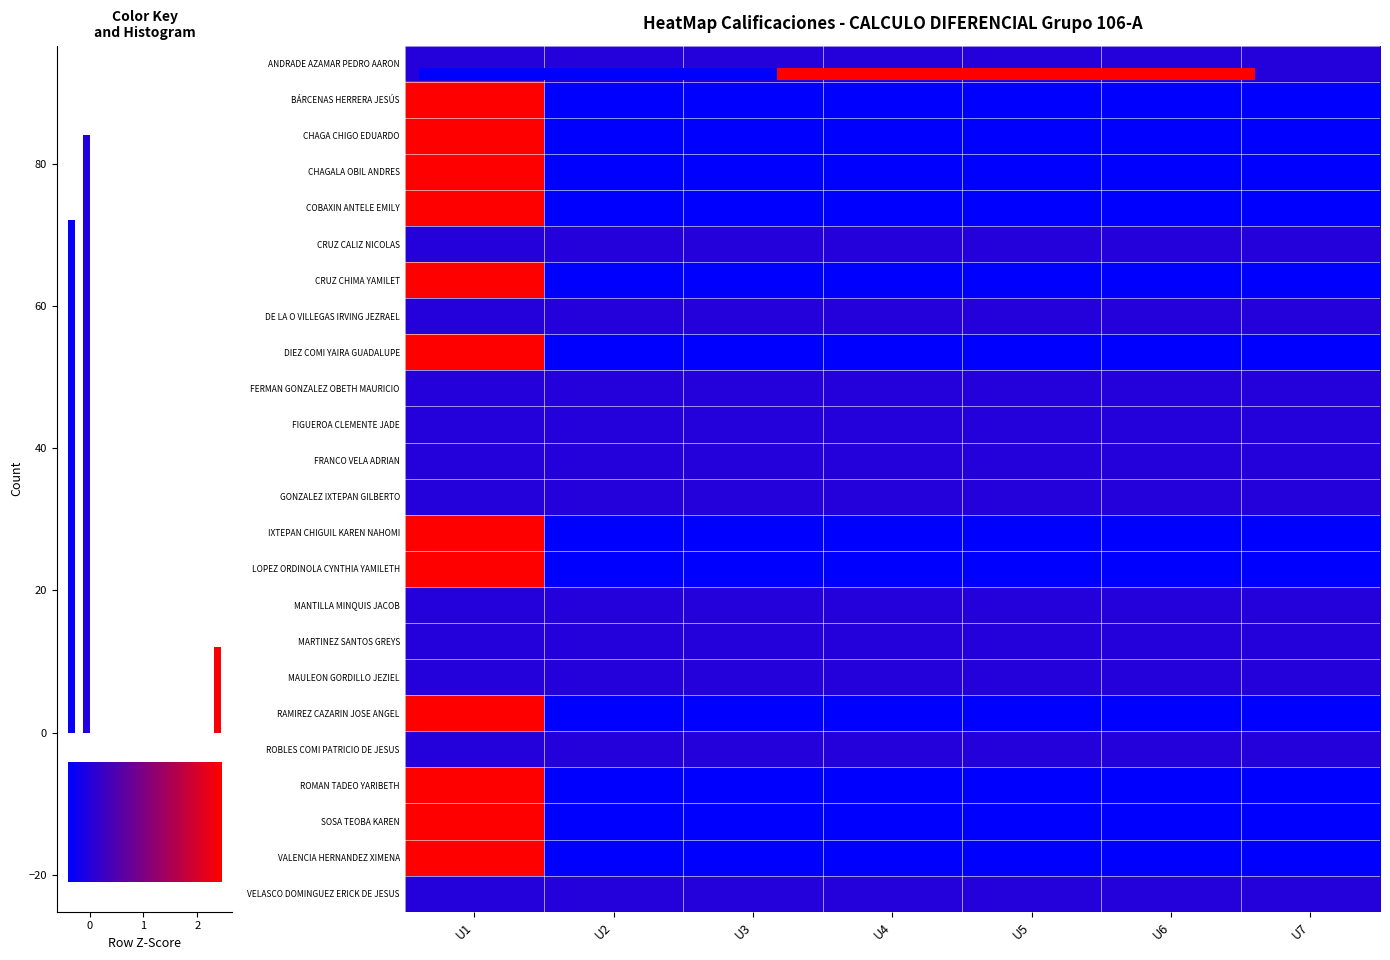

How many series are shown in this chart?

24